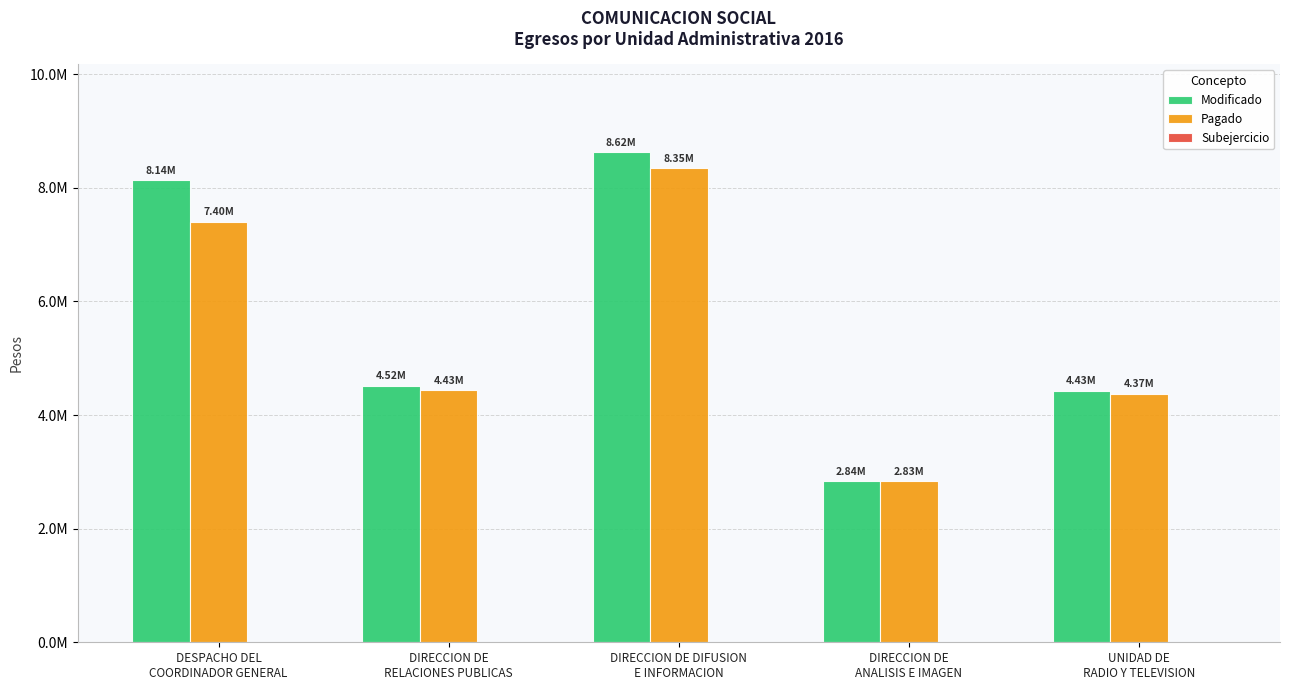

Does the chart contain stacked bars?

No